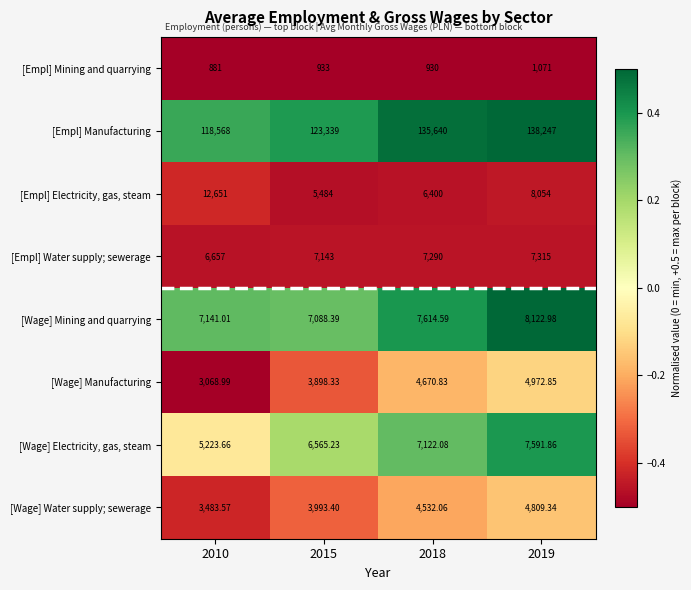

Which series has the largest total across all categories?

[Empl] Manufacturing